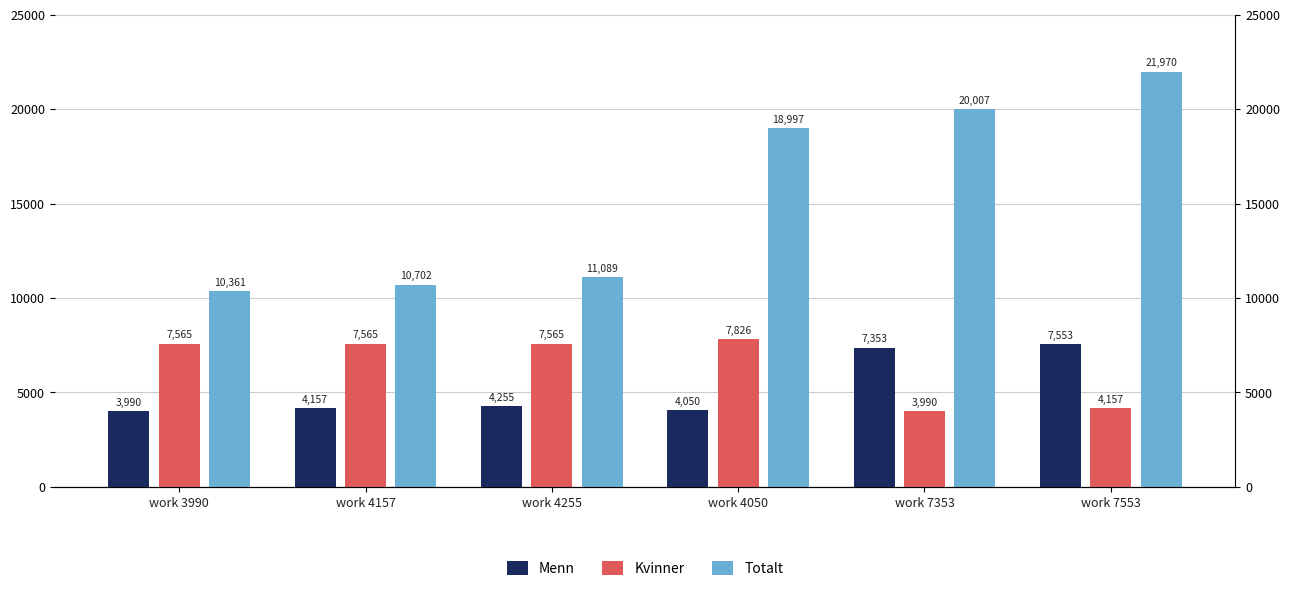

Which series has the widest spread of values?

Totalt